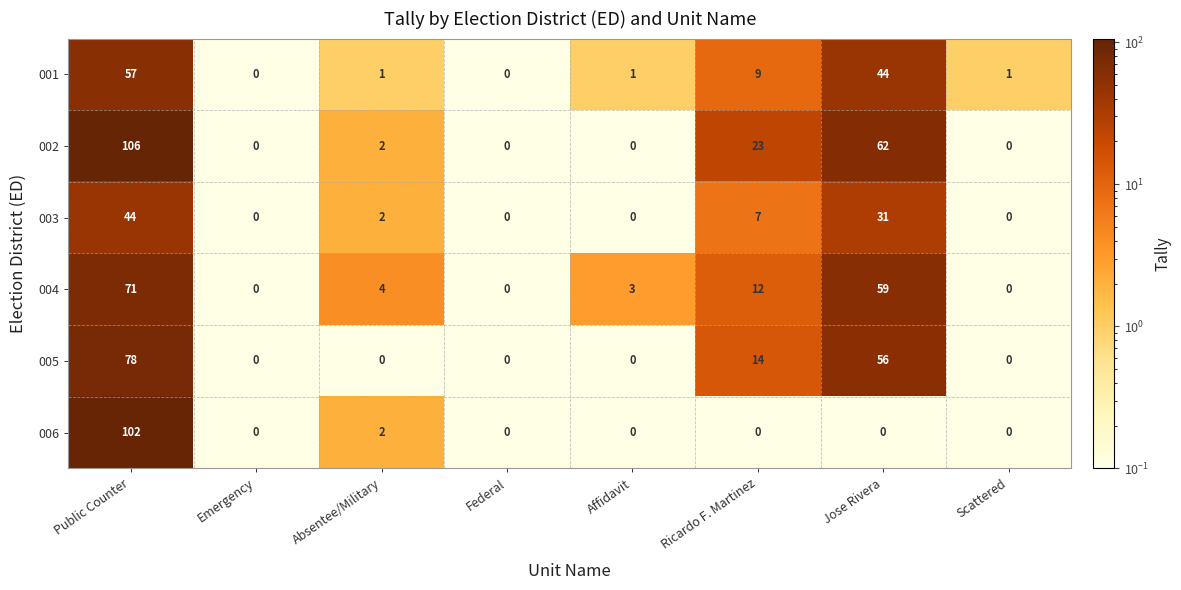

At which category is the sum across all series the highest?

Public Counter